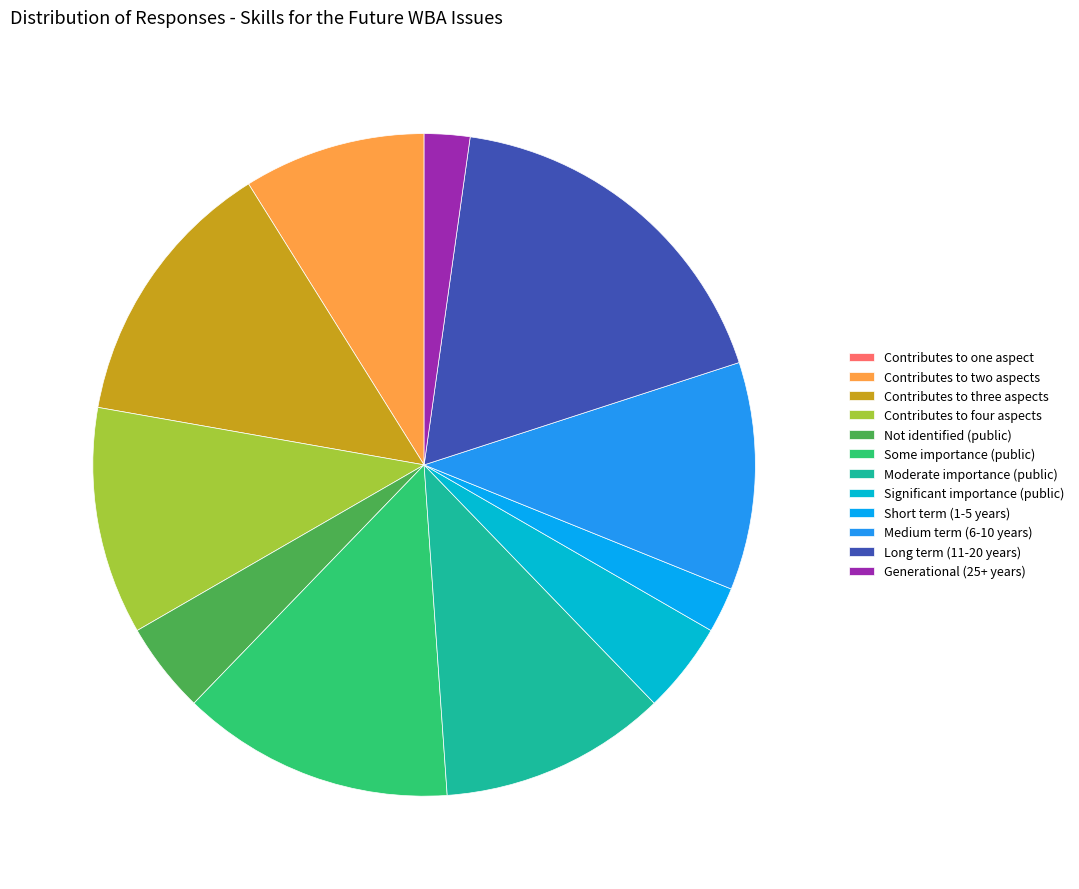

To the nearest percent, what is the difference between the largest and smallest slice percentages?

18%